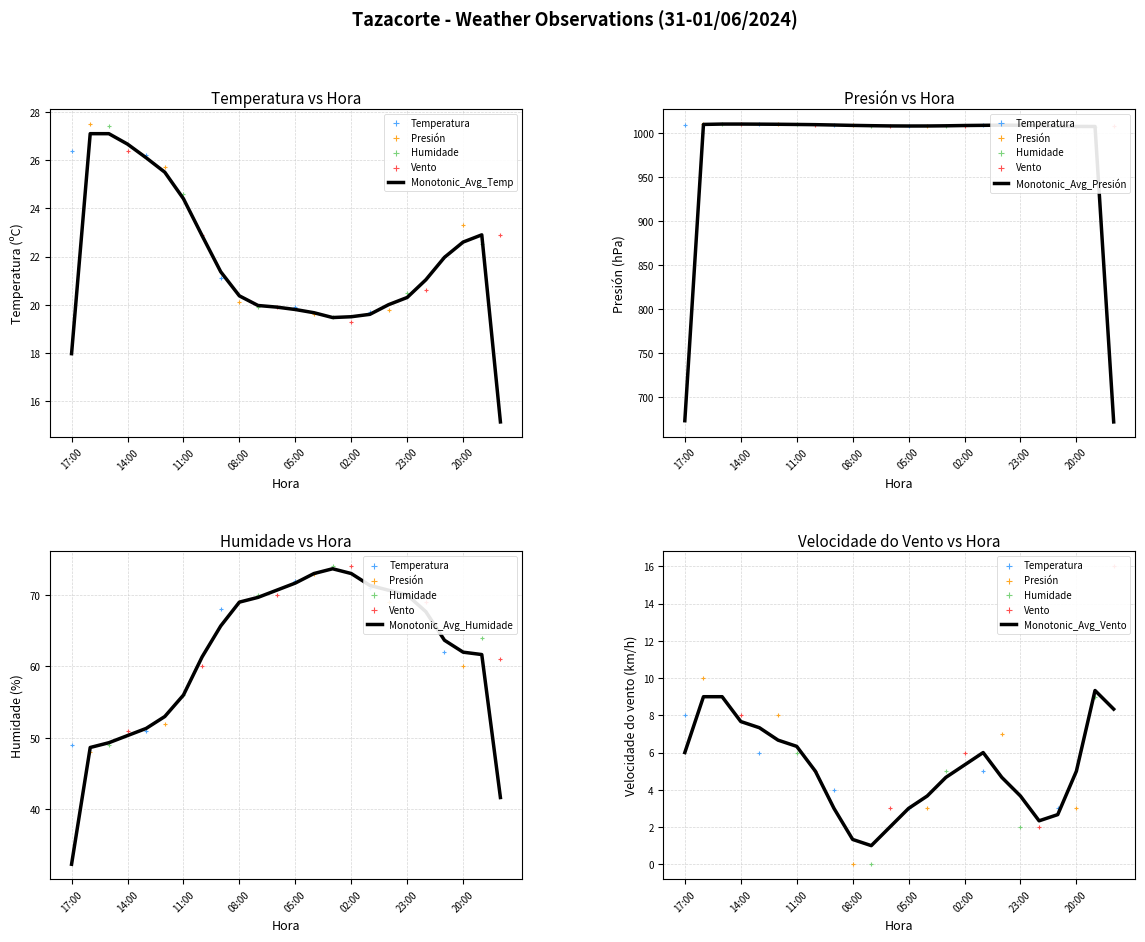

Which series reaches the minimum Y coordinate?

Velocidade do vento (km/h)